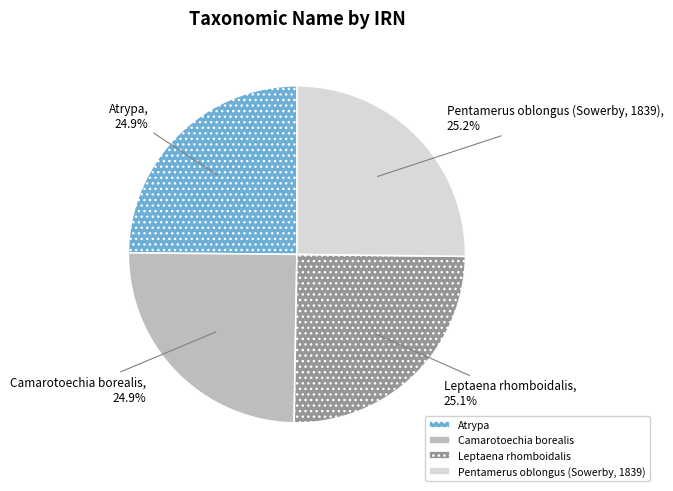

How many slices are in this pie chart?

4